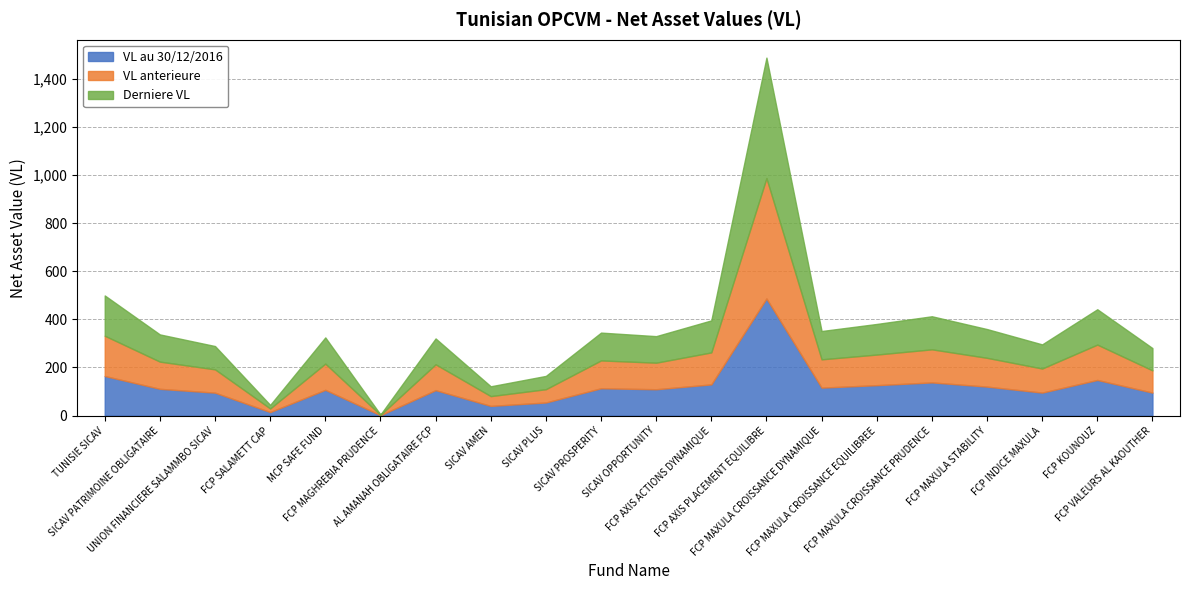

List the series in order of their peak value, highest first.

Derniere VL, VL anterieure, VL au 30/12/2016